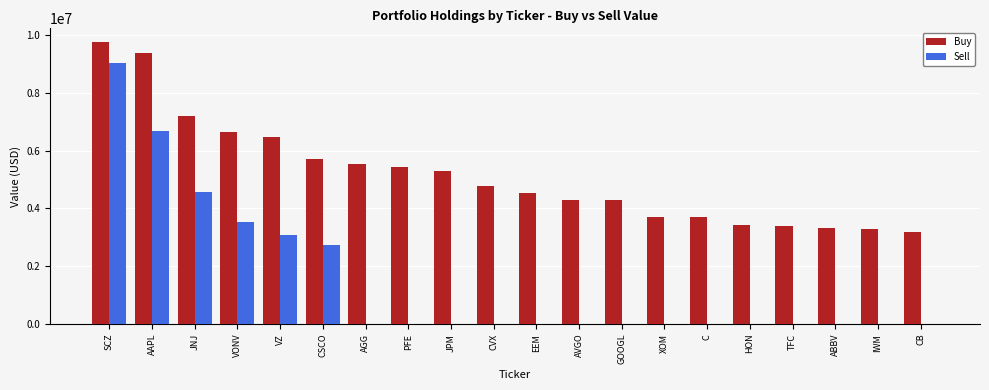

What is the spread (max minus min) of values at ABBV?

3305000